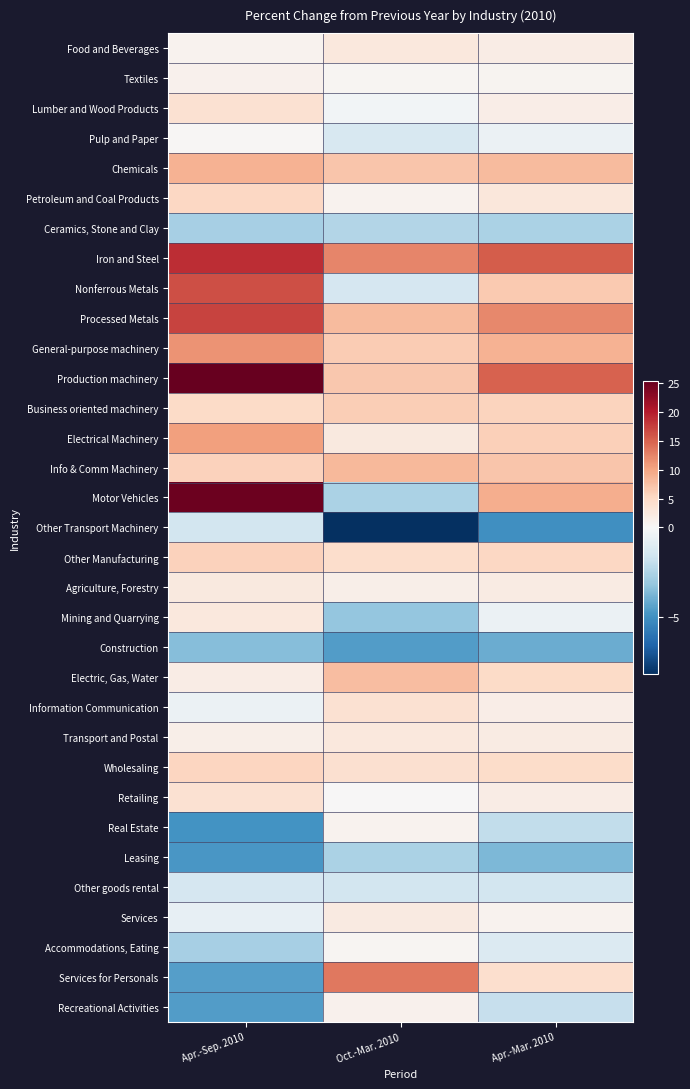

Which has a higher value, Oct.-Mar. 2010 or Apr.-Mar. 2010?

Oct.-Mar. 2010